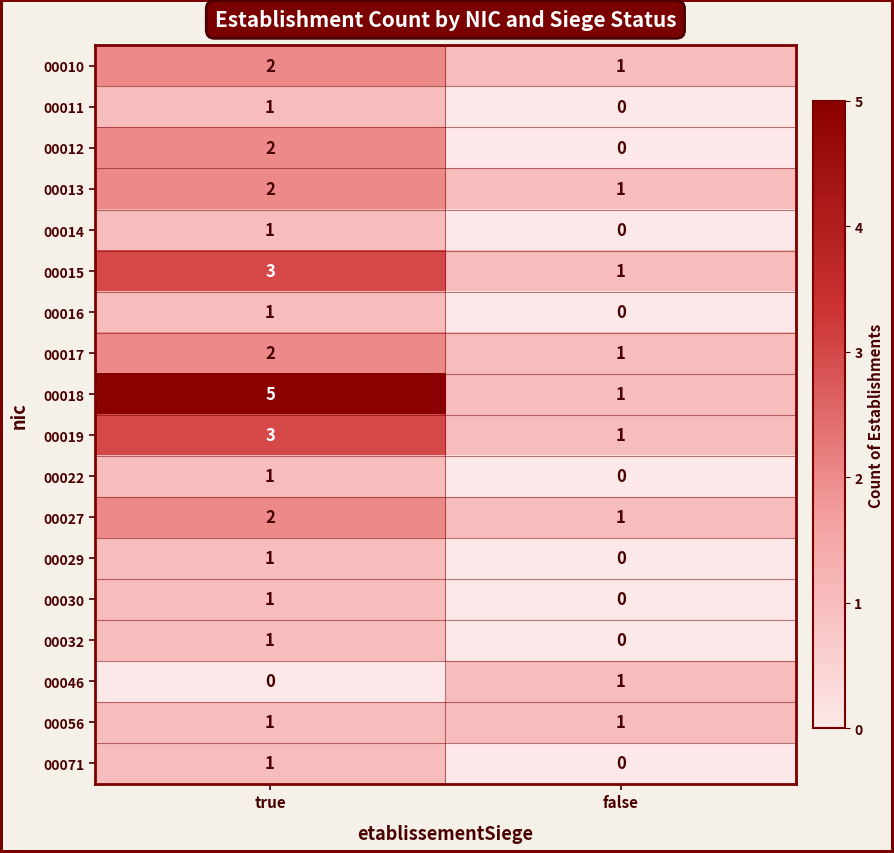

The 00056 series shows 1 at false. True or false?

True